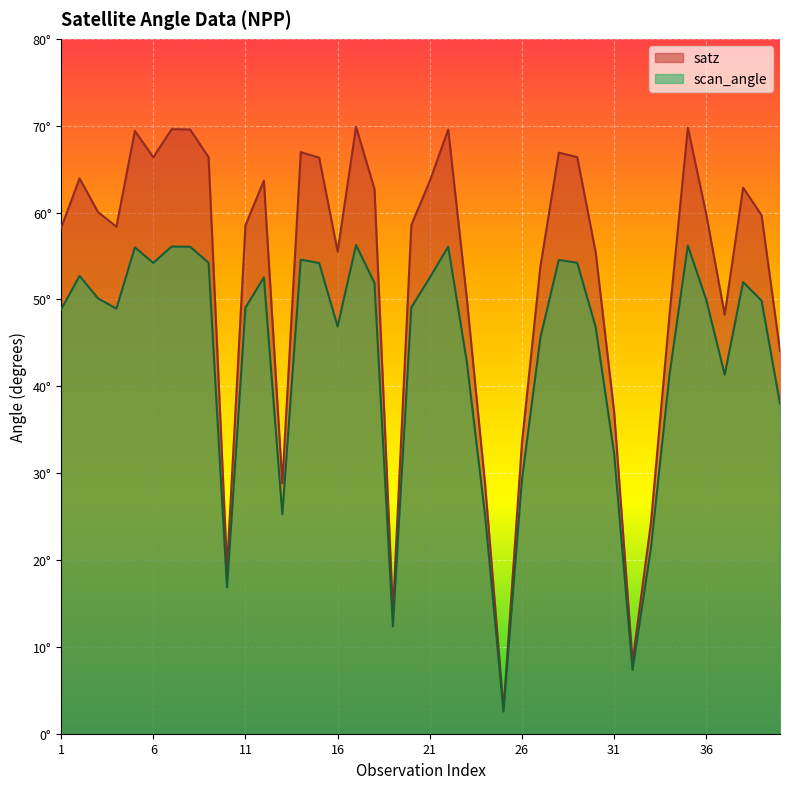

True or false: scan_angle and satz intersect in this chart.

False